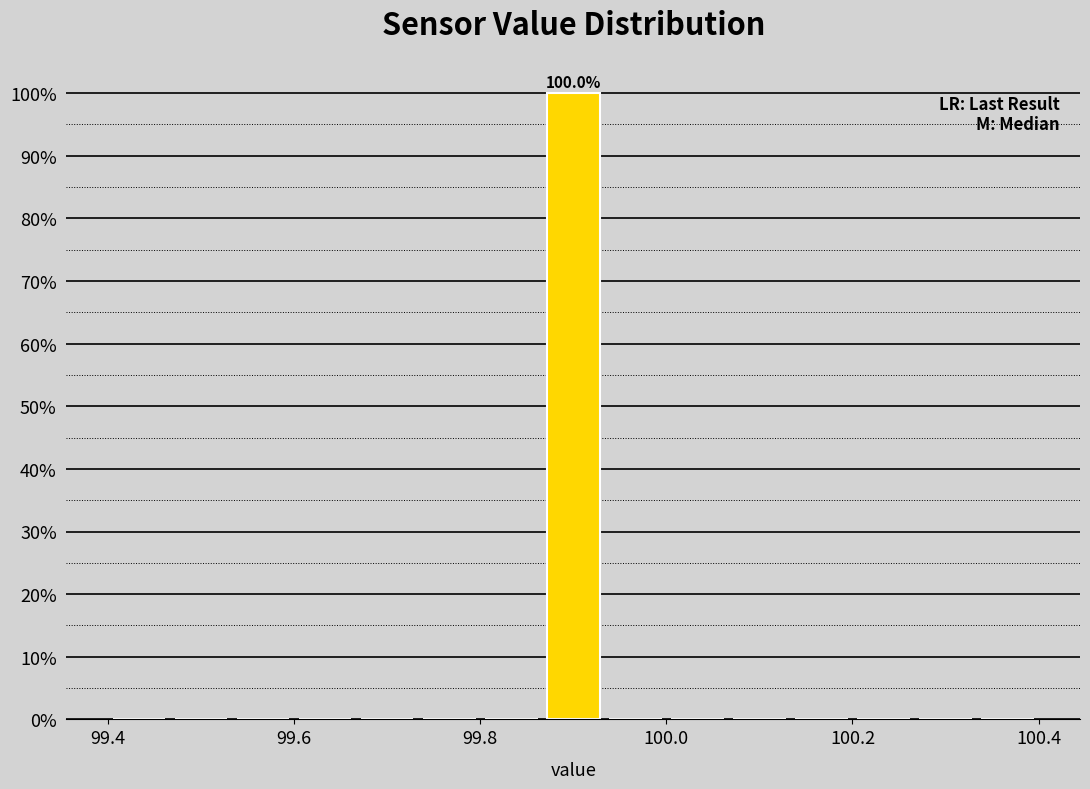

Read against the x-axis, roughly where is the centre of the tallest bar?

99.90